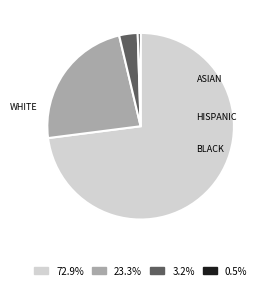

Is the sum of 3.2% and 72.9% greater than half?

Yes